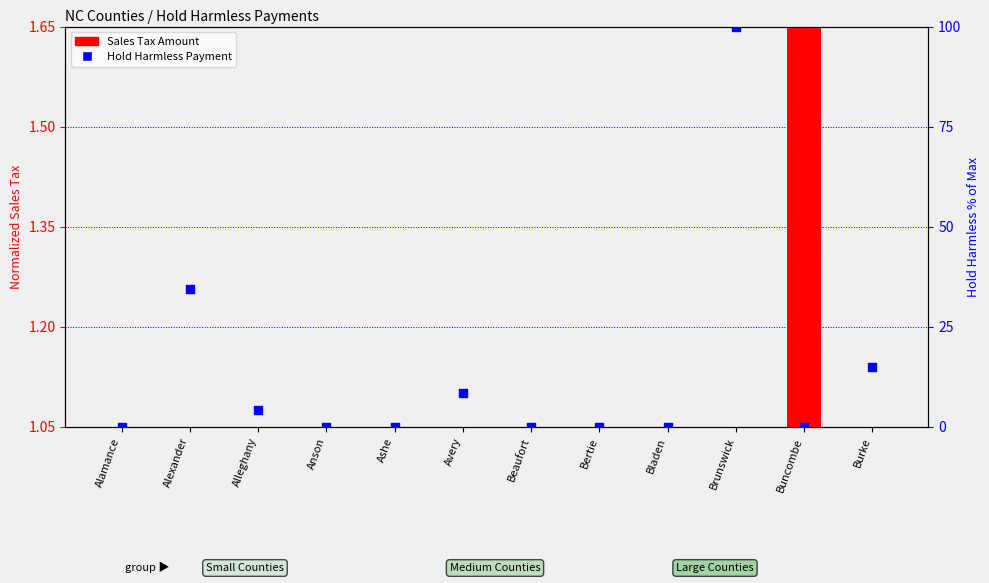

Is the value of Sales Tax Amount at Bladen greater than the value of Hold Harmless Payment at Beaufort?

Yes